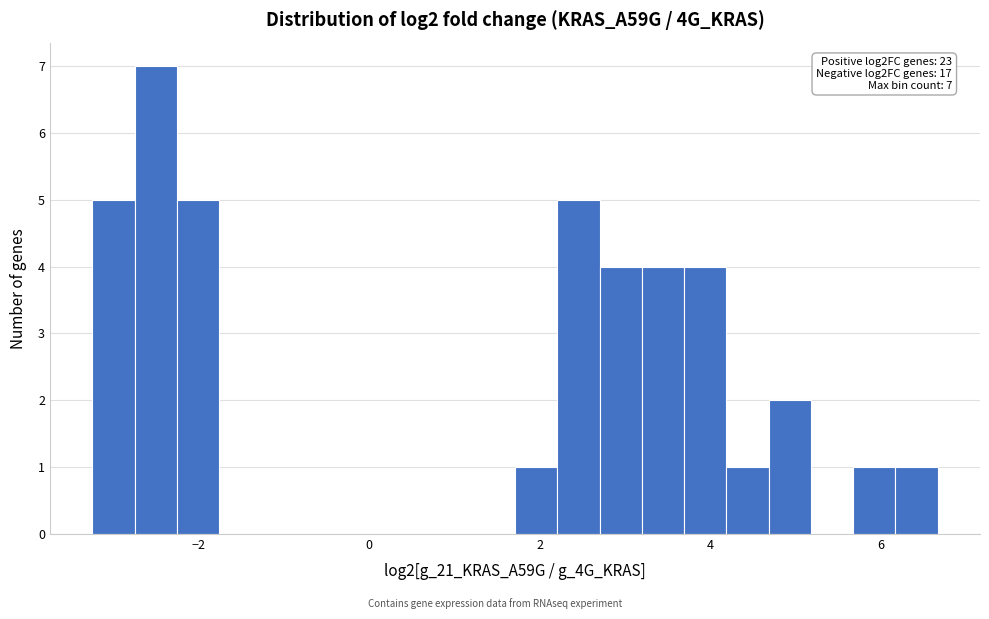

Around what value on the x-axis is the tallest bar? Give the approximate position of its centre, as read against the axis.

-2.4